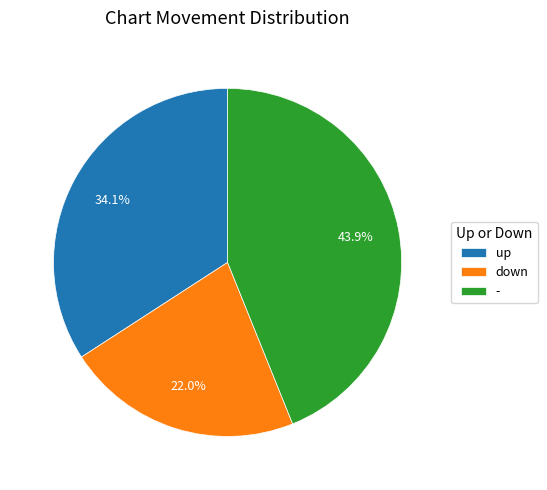

Combined, what portion of the pie is - and up?

78.0%